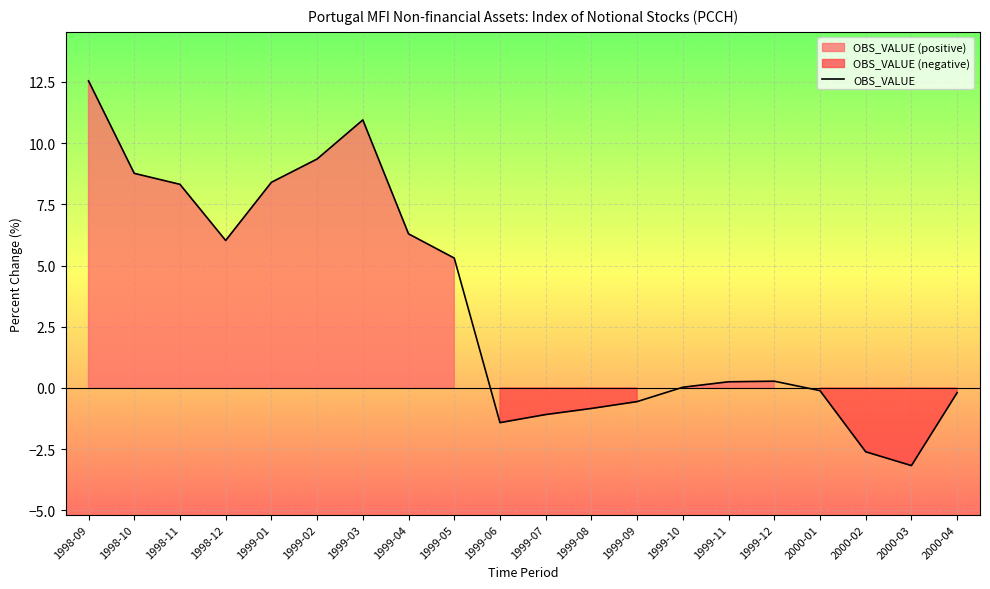

What is the difference between the second highest and second lowest values?

13.6